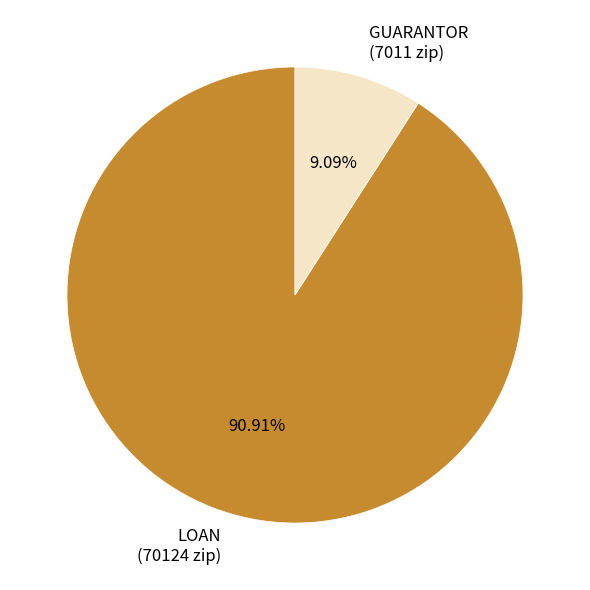

Which category has the biggest portion of the pie?

LOAN